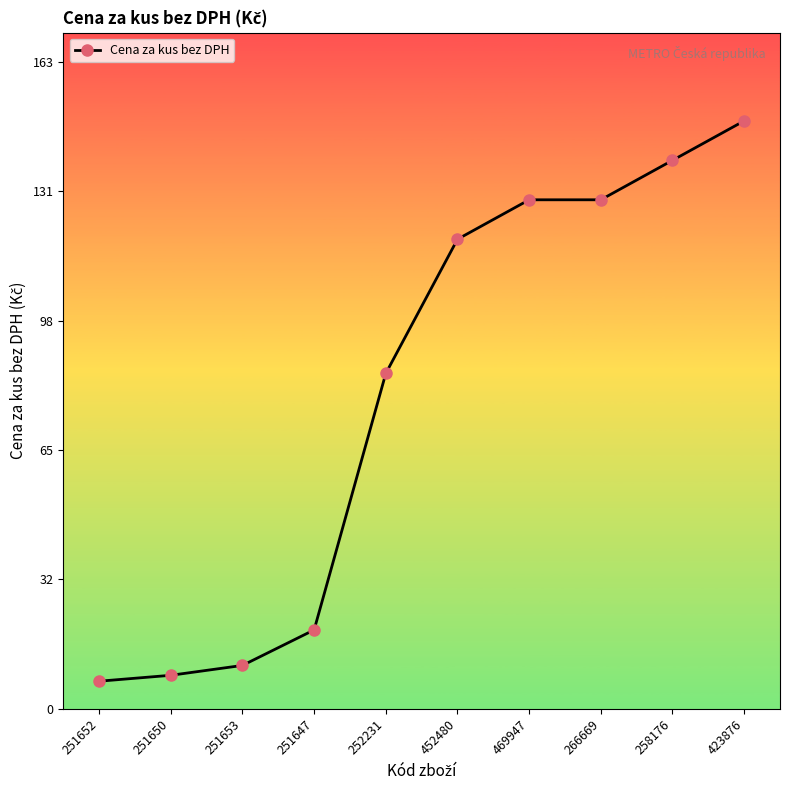

Does the chart have visible grid lines?

No